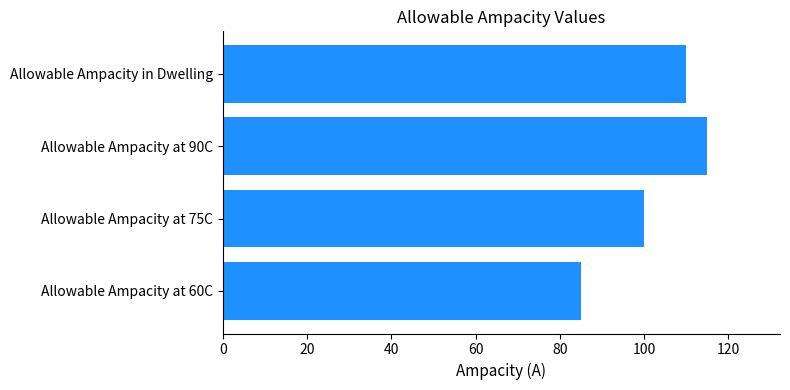

Count the number of categories in the chart.

4